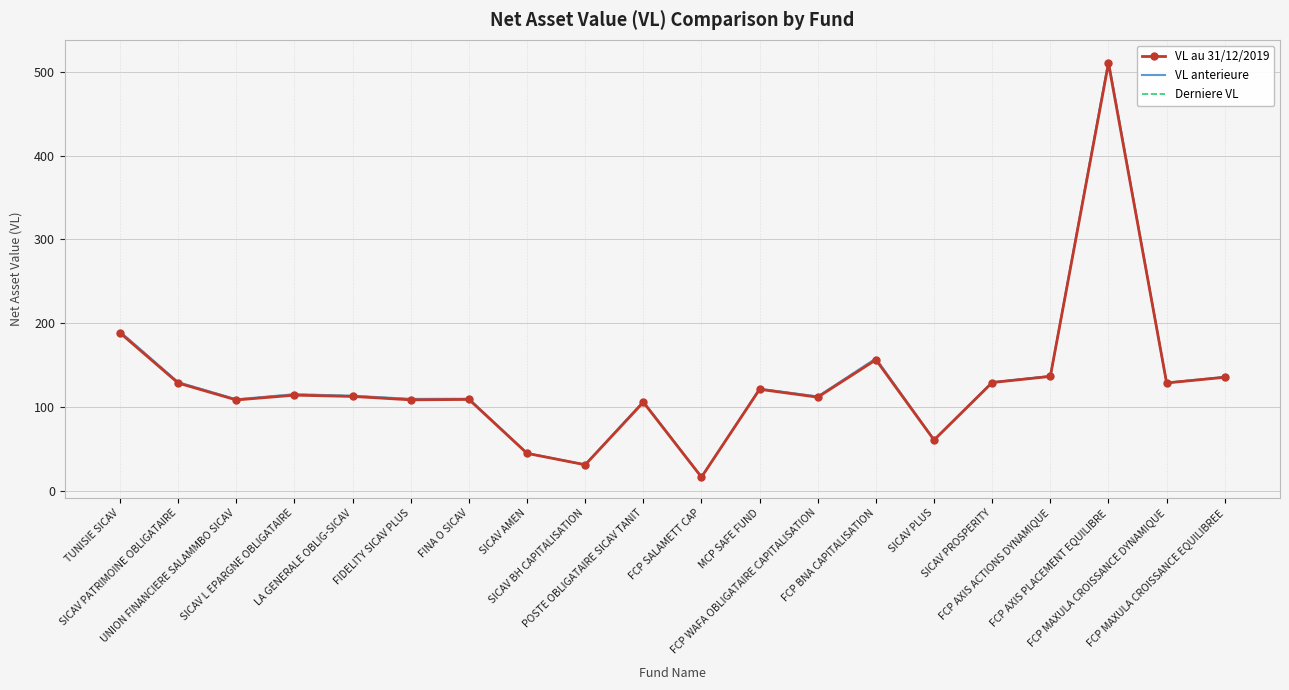

The Derniere VL series shows 106.9 at POSTE OBLIGATAIRE SICAV TANIT. True or false?

True